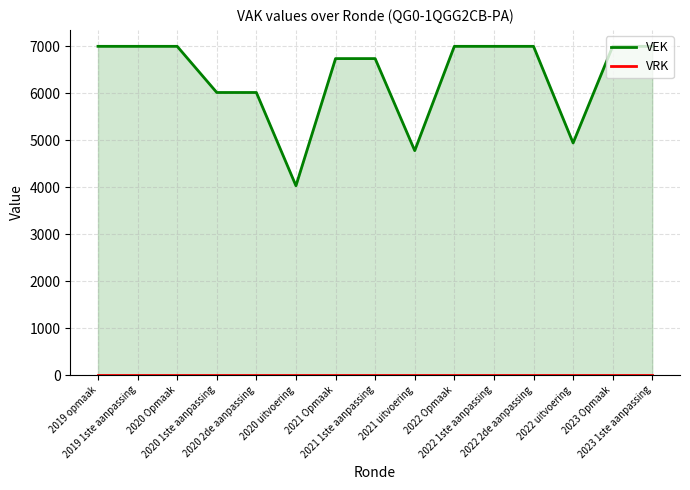

True or false: VRK and VEK cross at least once.

False